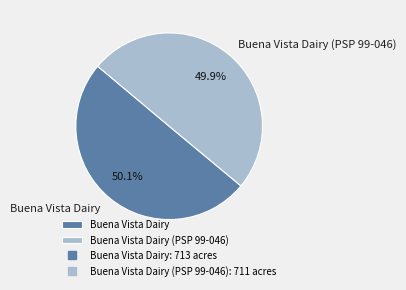

Approximately how many times larger is the value at Buena Vista Dairy compared to Buena Vista Dairy (PSP 99-046)?

1.0